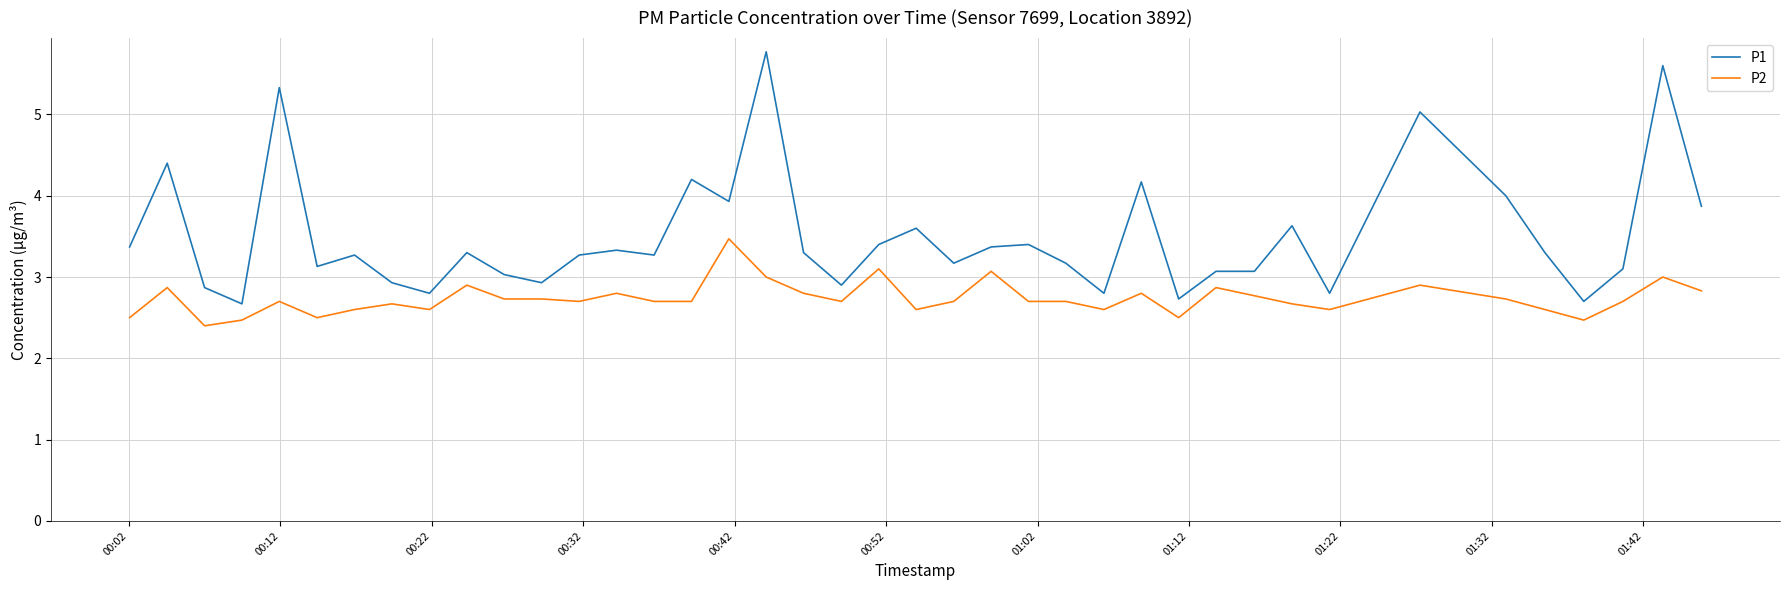

Which series has the largest total across all categories?

P1